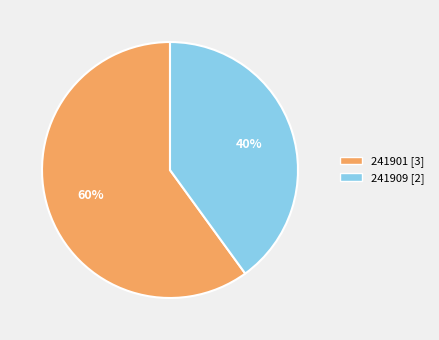

What is the largest slice in the pie chart?

241901